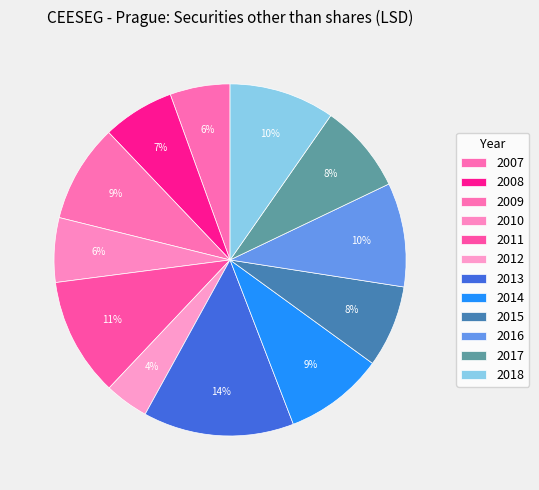

How many slices are in this pie chart?

12